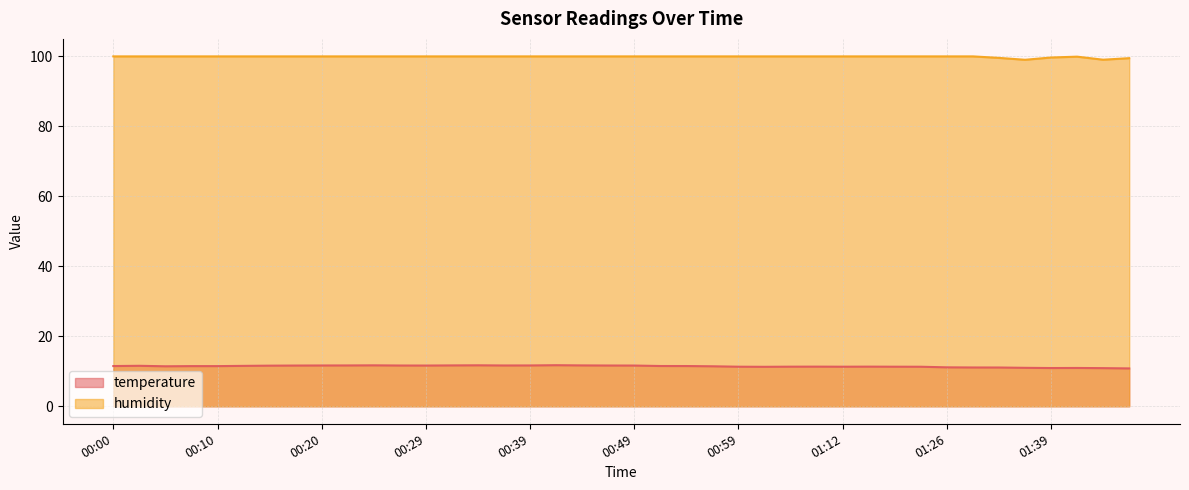

At which category is the sum across all series the highest?

00:42